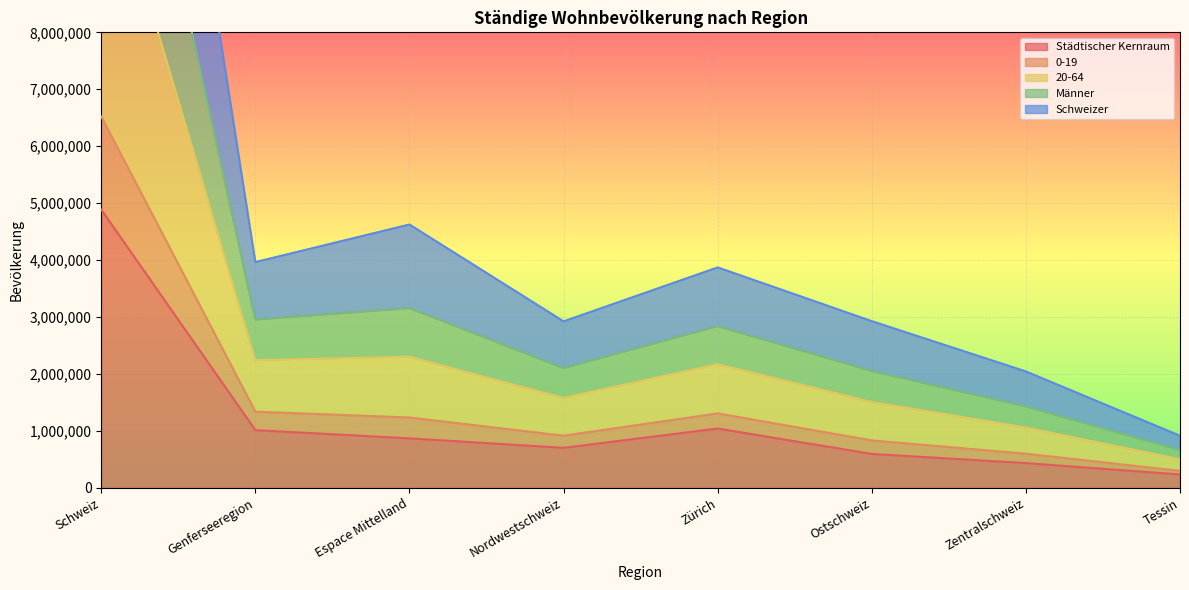

True or false: Schweizer and Männer intersect in this chart.

False